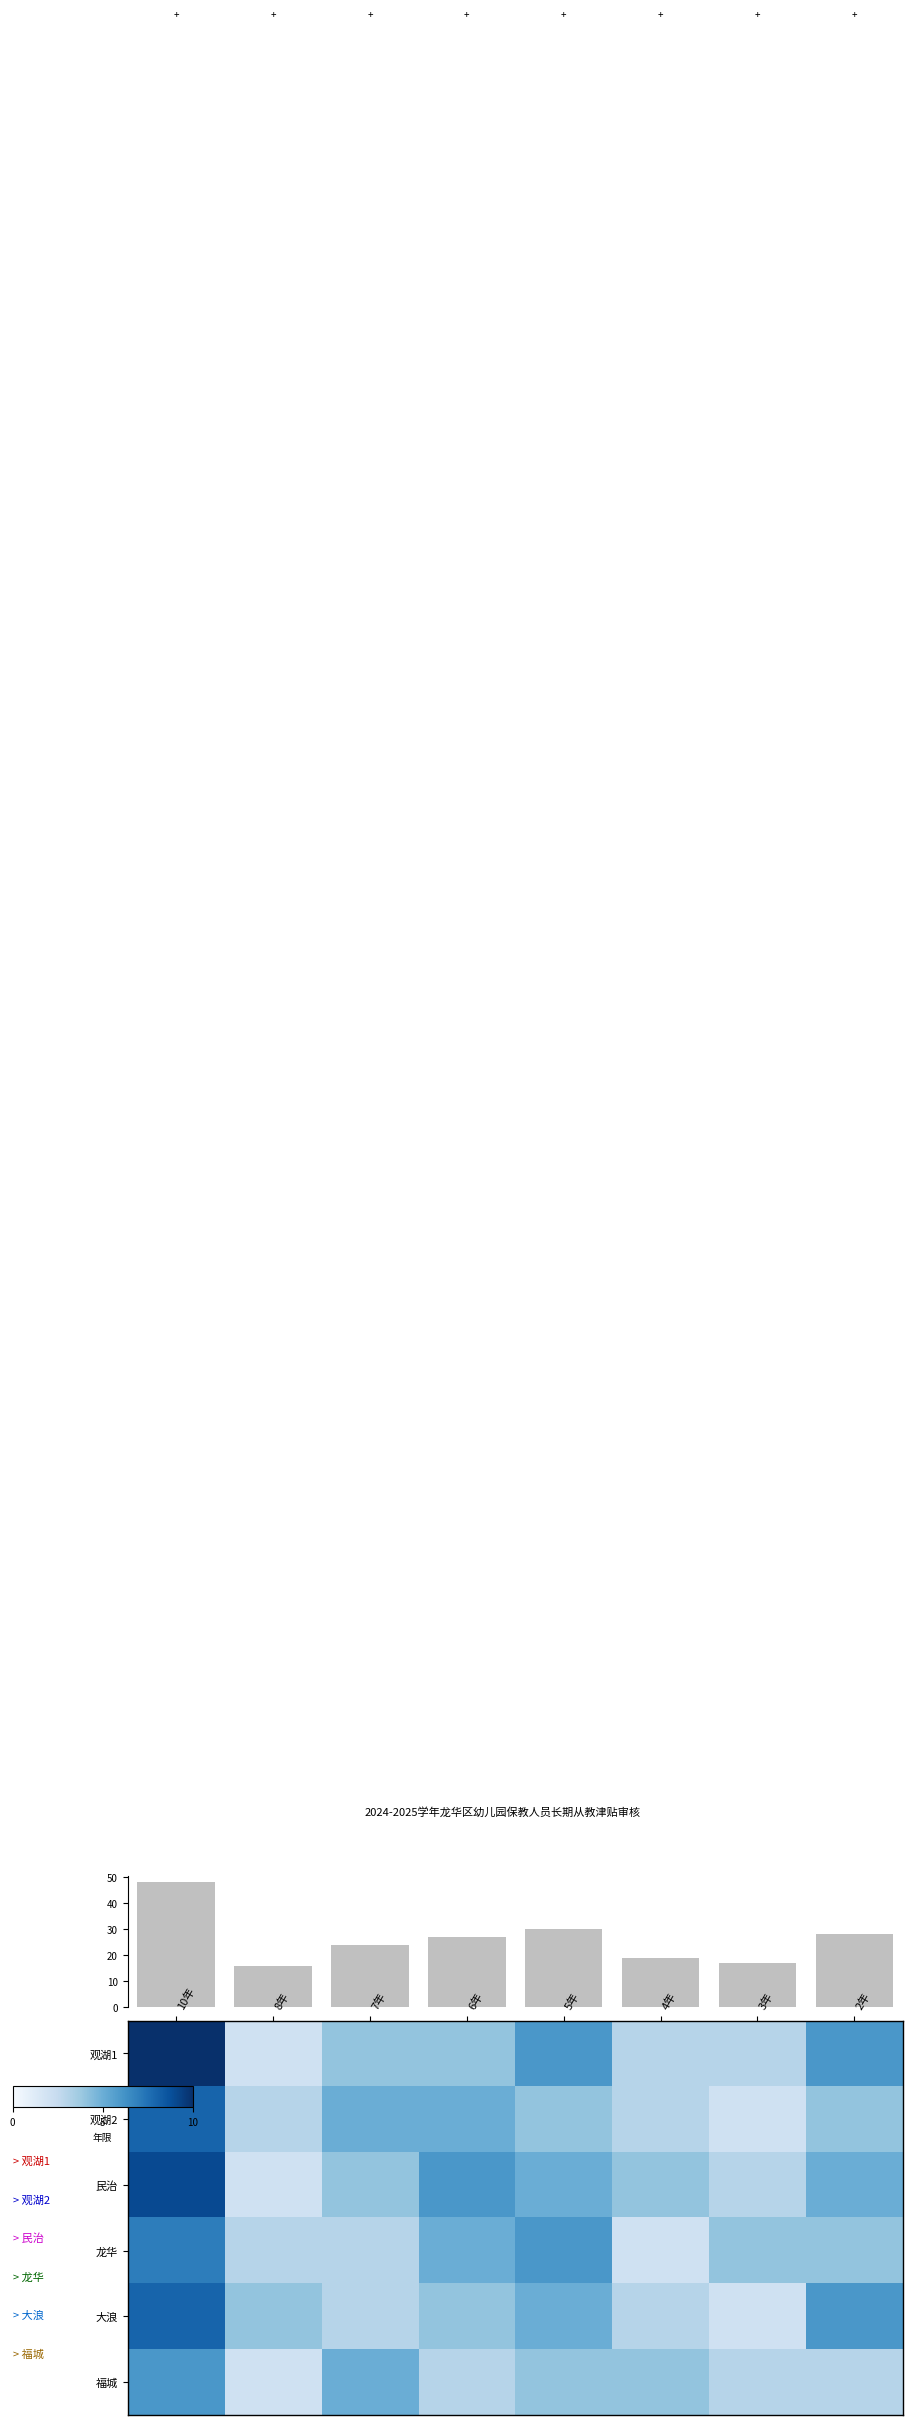

At which label does 观湖1 reach its peak?

10年